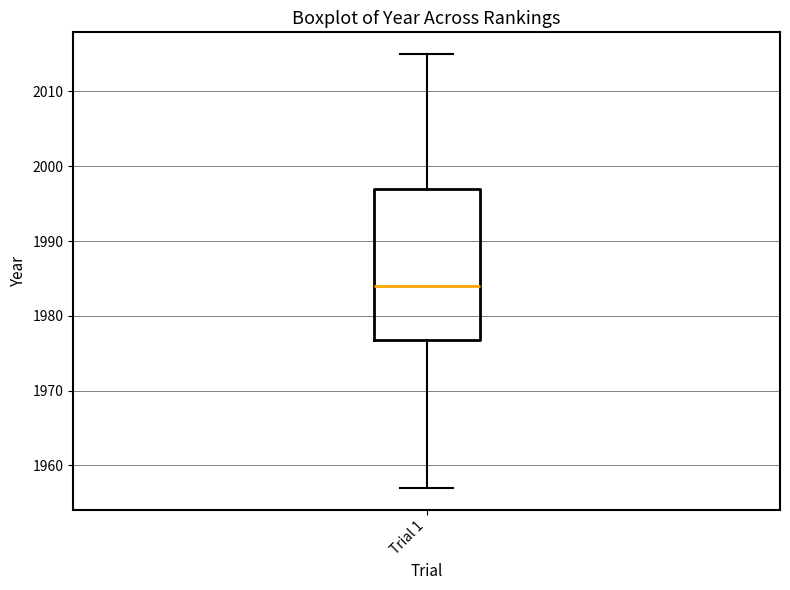

Transcribe this box plot: give where the median line is, the range the box spans, and where the two whiskers end, as read against the y-axis. The values are not printed on the chart, so give them approximately, as read against the axis.

median 1984, box 1977 to 1997, whiskers 1957 to 2015